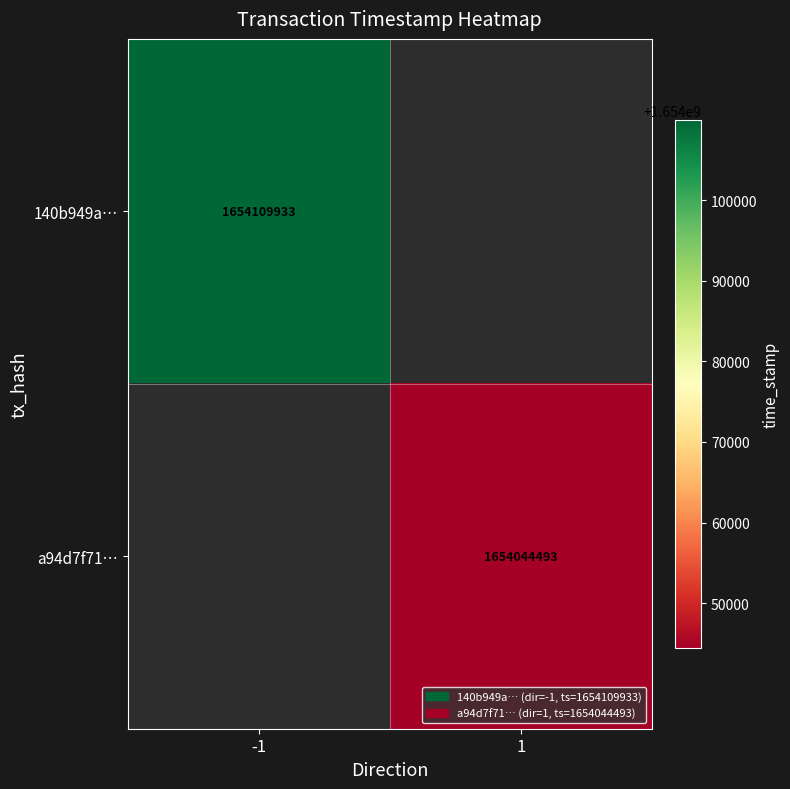

True or false: 140b949a… has a value of 682661070 at -1.

False